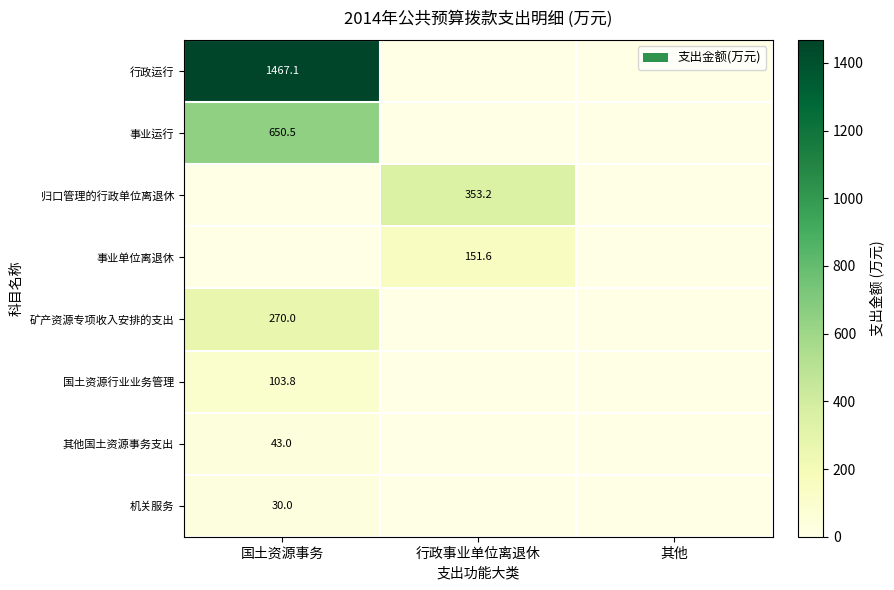

The 国土资源行业业务管理 series shows 103.8 at 国土资源事务. True or false?

True